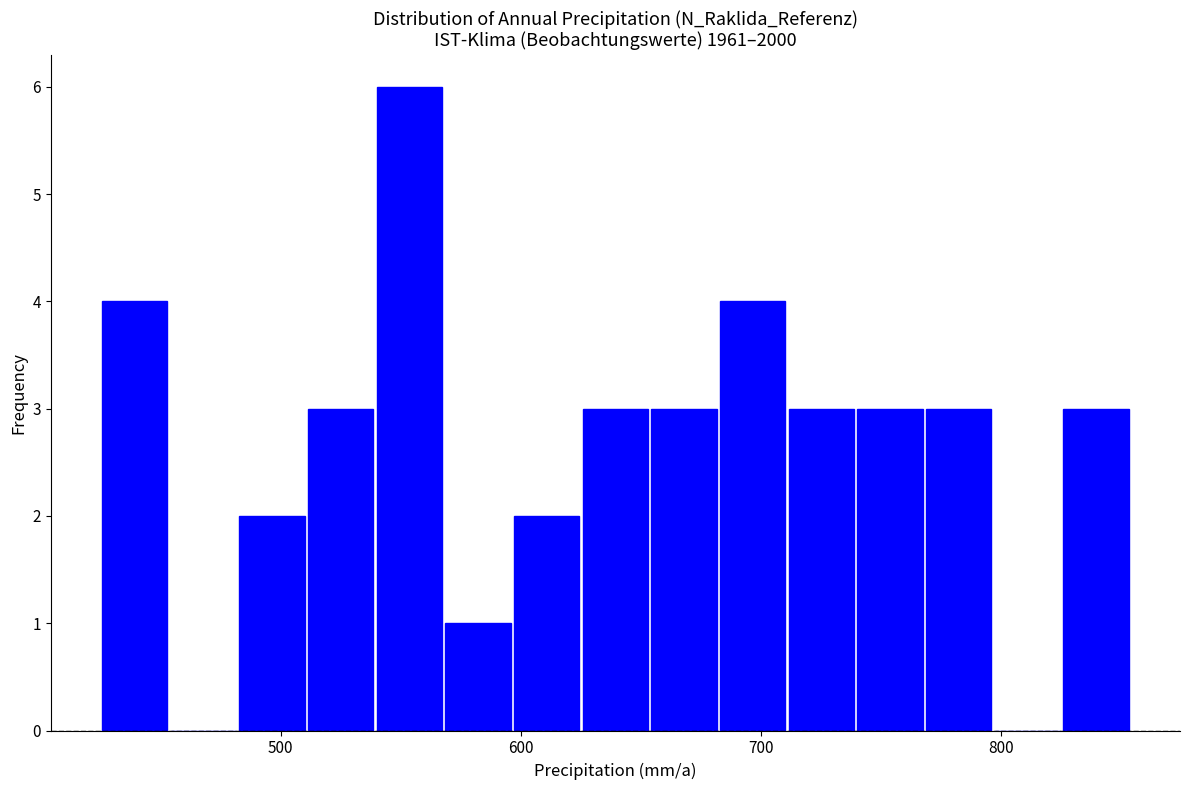

Around what value on the x-axis is the tallest bar? Give the approximate position of its centre, as read against the axis.

550